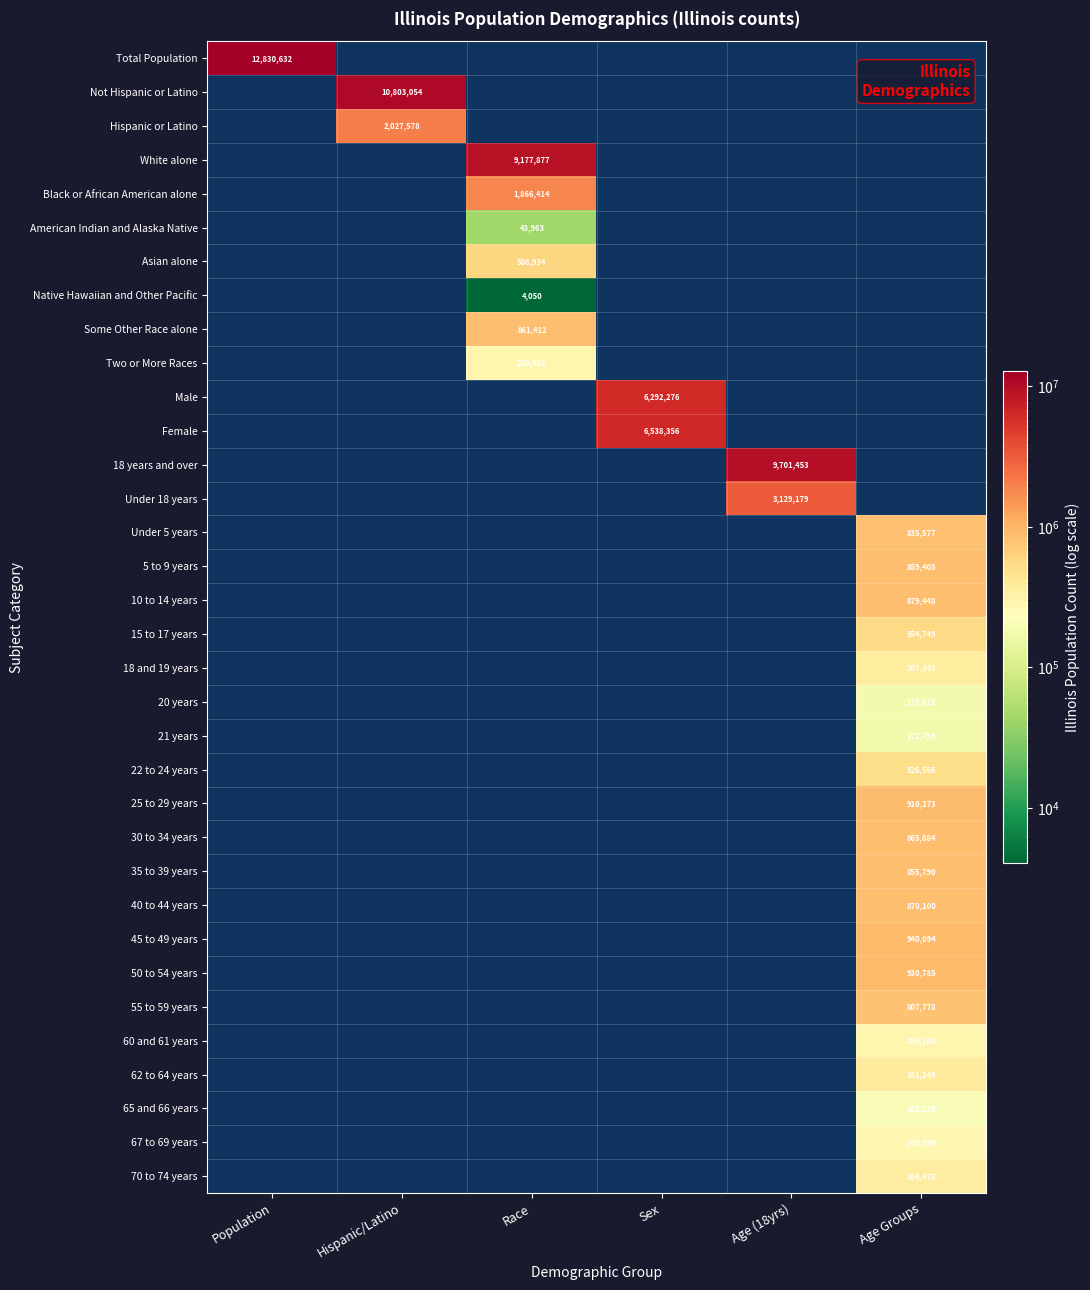

The 30 to 34 years series shows 448605 at Age Groups. True or false?

False